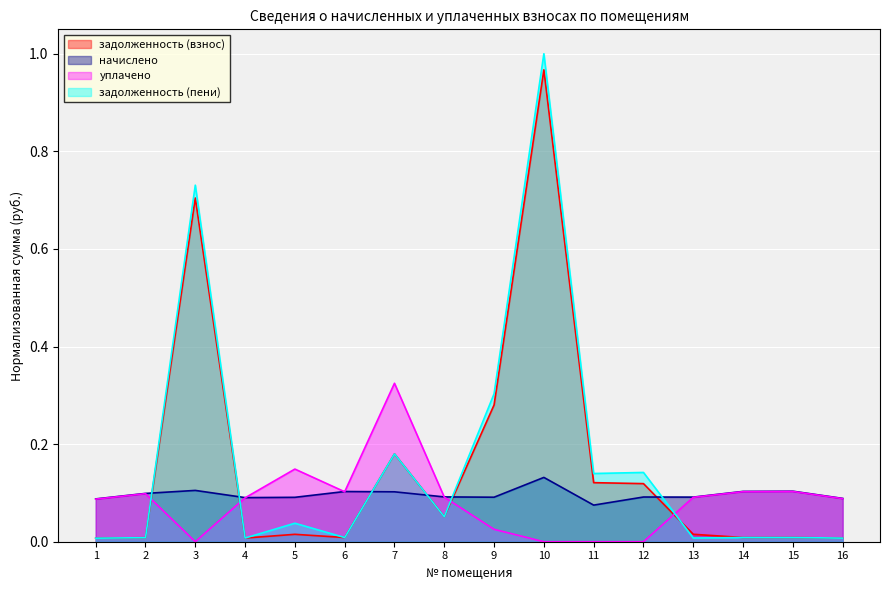

What is the sum of all уплачено values?

1.4